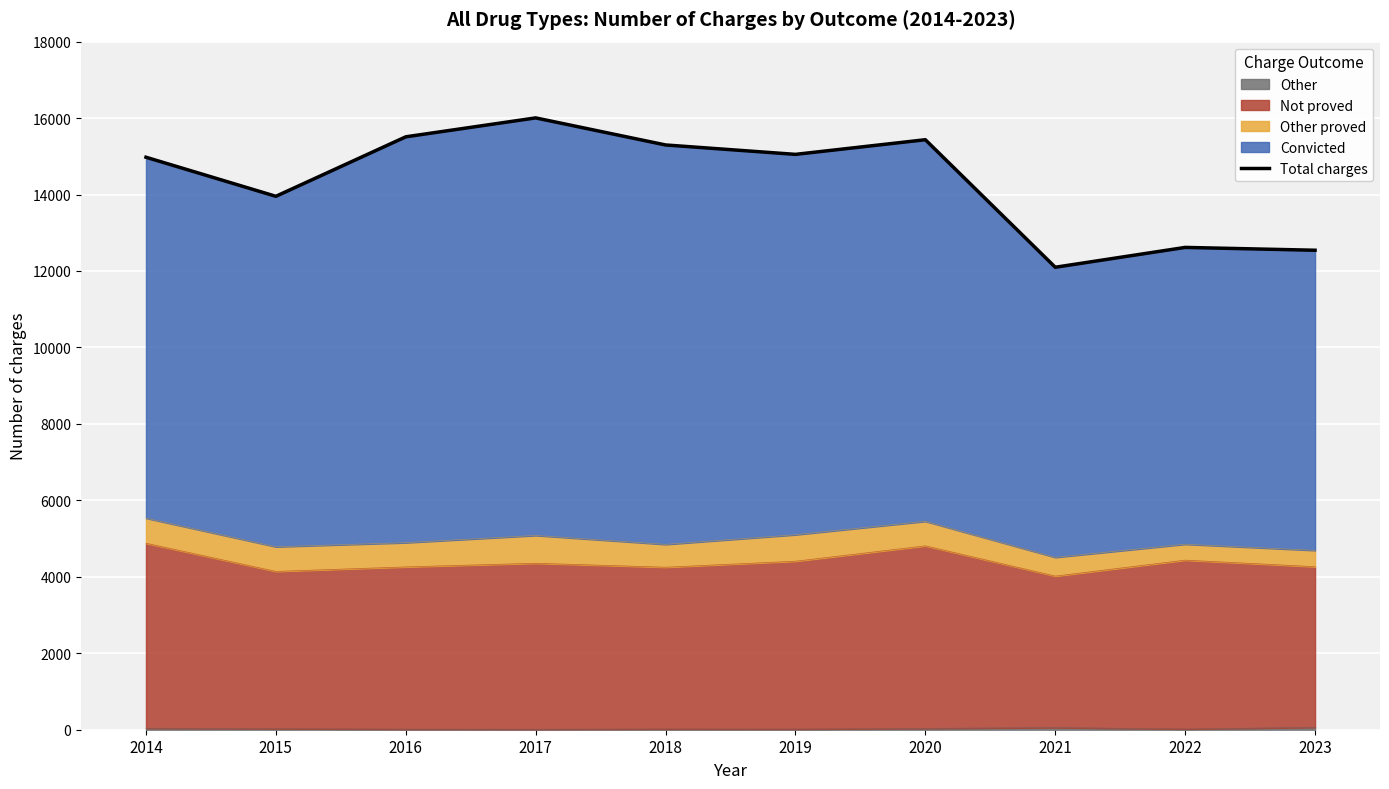

At which category does the chart reach its peak across all series?

2017